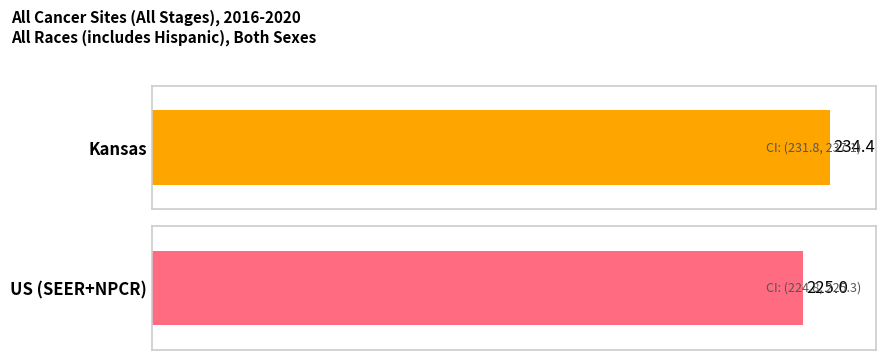

Reading left to right, list all the values displayed in this chart.

234.4	225.0